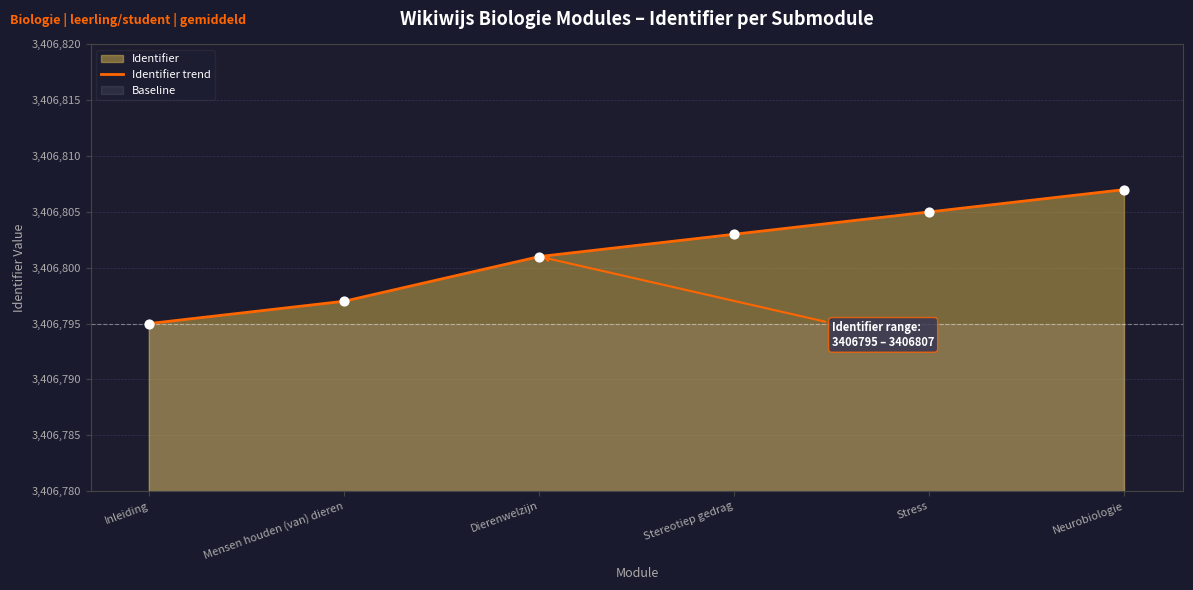

What is the change in value from Mensen houden (van) dieren to Dierenwelzijn?

+4